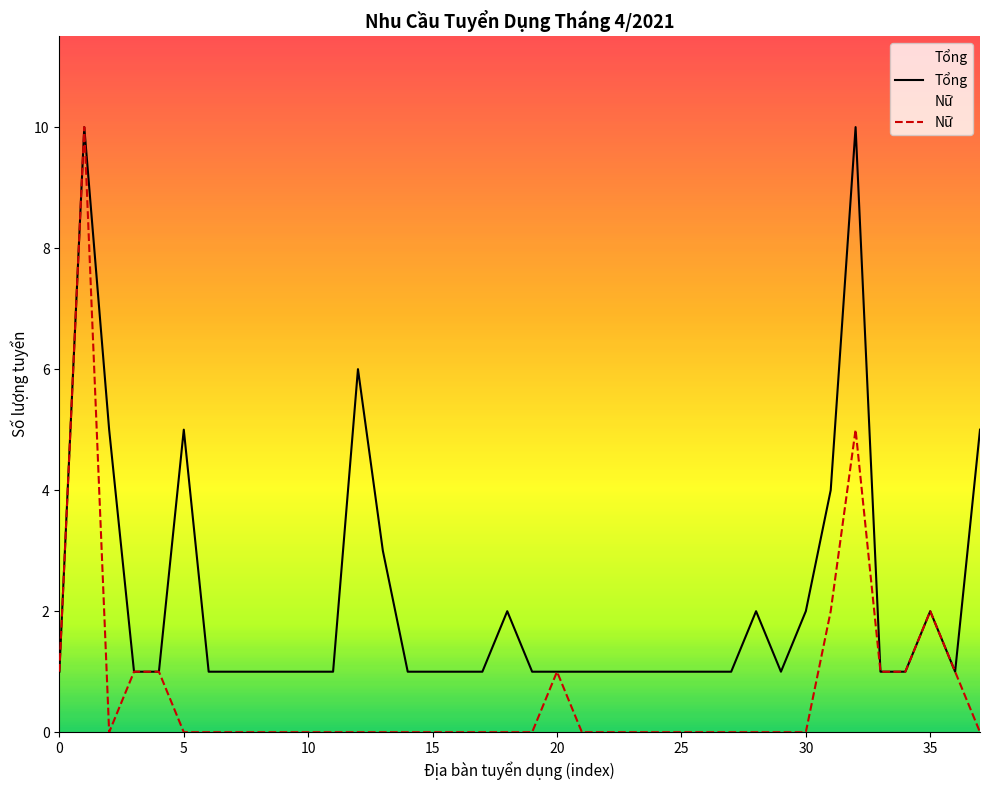

The Tổng series shows 1 at Tp Bảo Lộc. True or false?

True